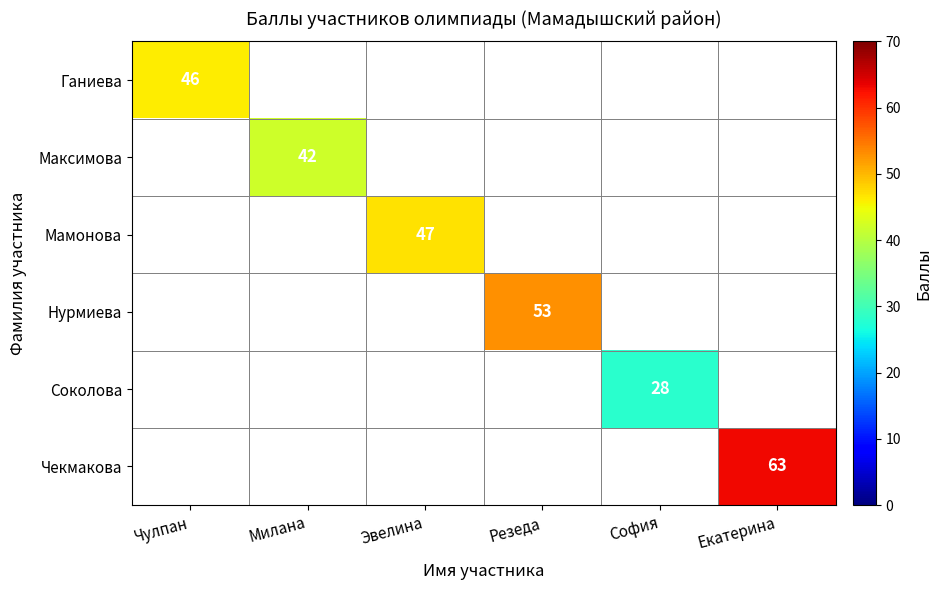

The value of Чекмакова at Екатерина is 105.2. True or false?

False